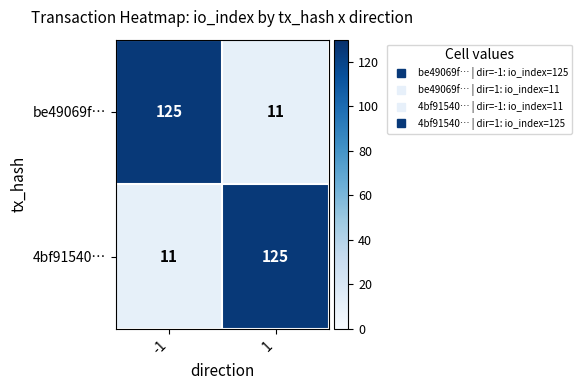

What is the minimum value shown in the chart?

11